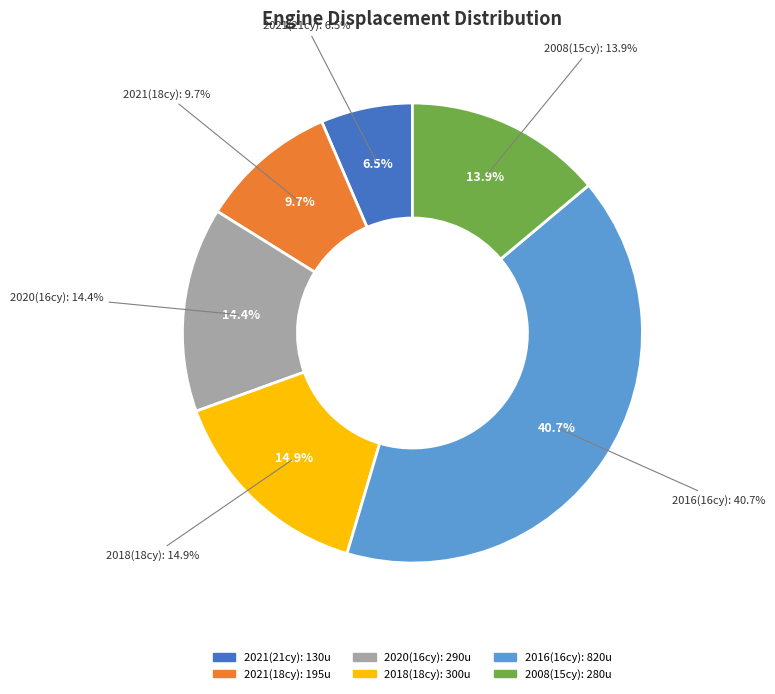

True or false: 21 accounts for 6% of the total.

True